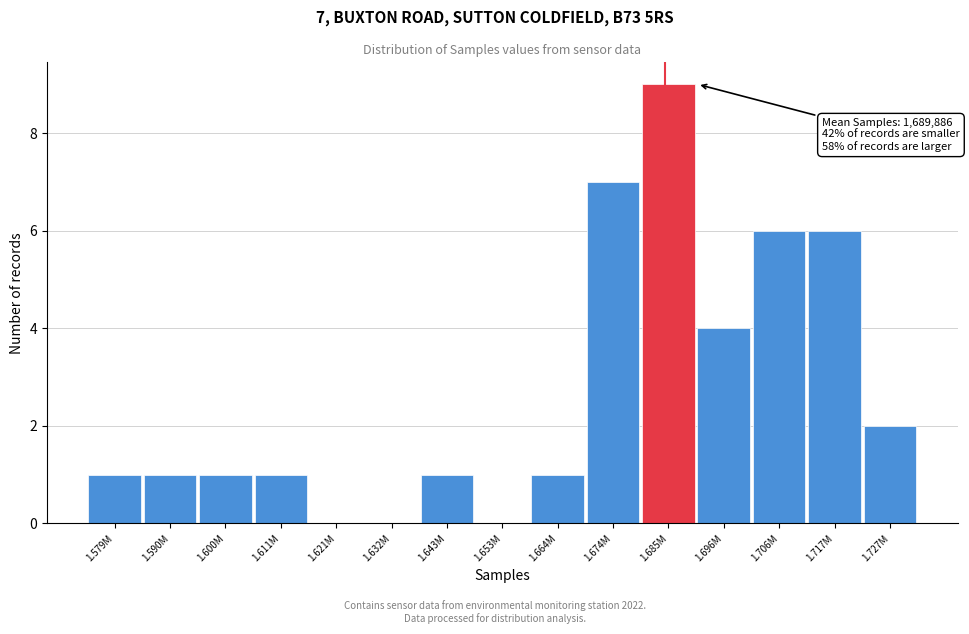

Reading left to right, list all the values displayed in this chart.

1.579M=1	1.590M=1	1.600M=1	1.611M=1	1.621M=0	1.632M=0	1.643M=1	1.653M=0	1.664M=1	1.674M=7	1.685M=9	1.696M=4	1.706M=6	1.717M=6	1.727M=2